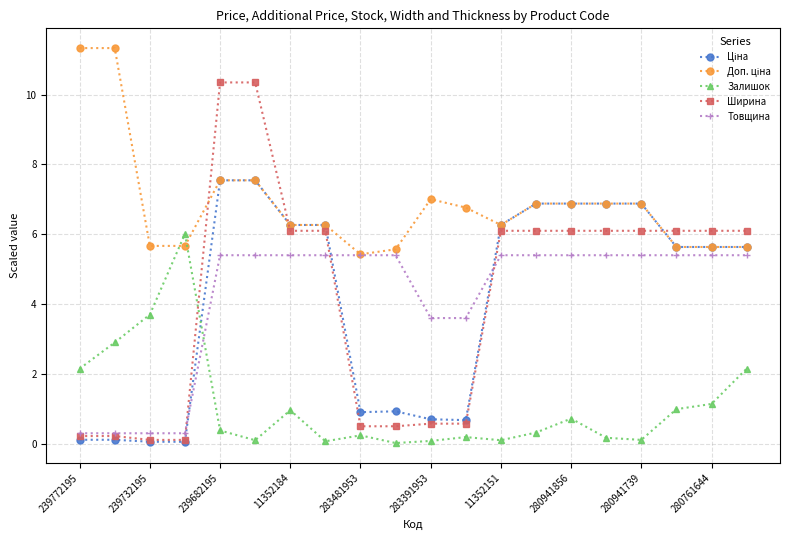

At how many categories does at least one series exceed 4?

20